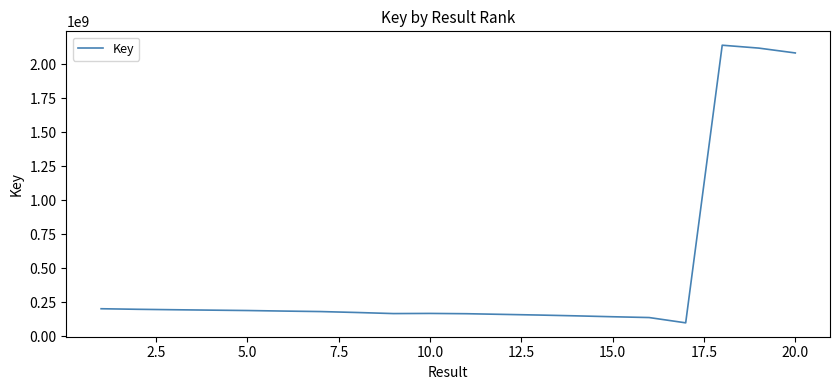

True or false: the data has more than 0 interior local peaks.

True